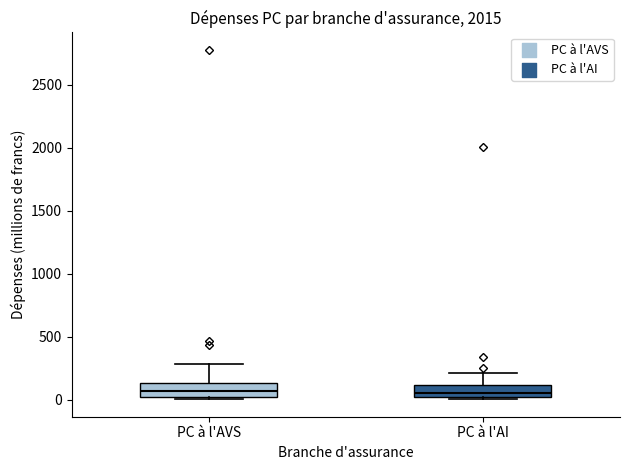

Reading left to right, read every box against the y-axis: the position of its median line, the range the box covers, and the ends of its whiskers. The values are not printed on the chart, so give them approximately, as read against the axis.

PC à l'AVS: median 50, box 0 to 150, whiskers 0 (just below the box's lower edge) to 300
PC à l'AI: median 50, box 0 to 100, whiskers 0 to 200